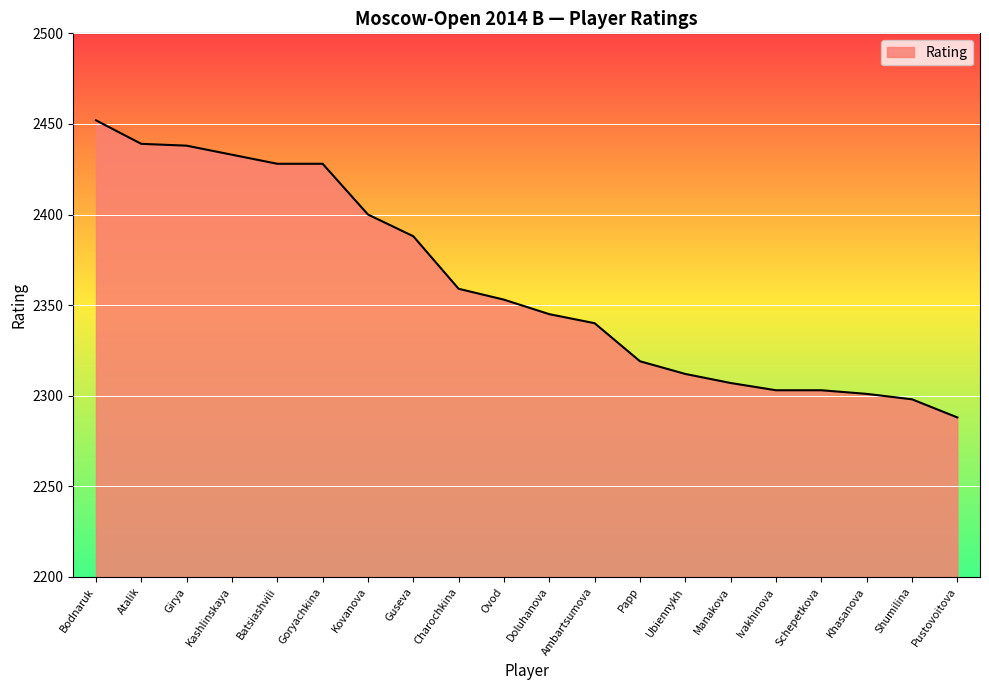

What is the greatest value displayed?

2452